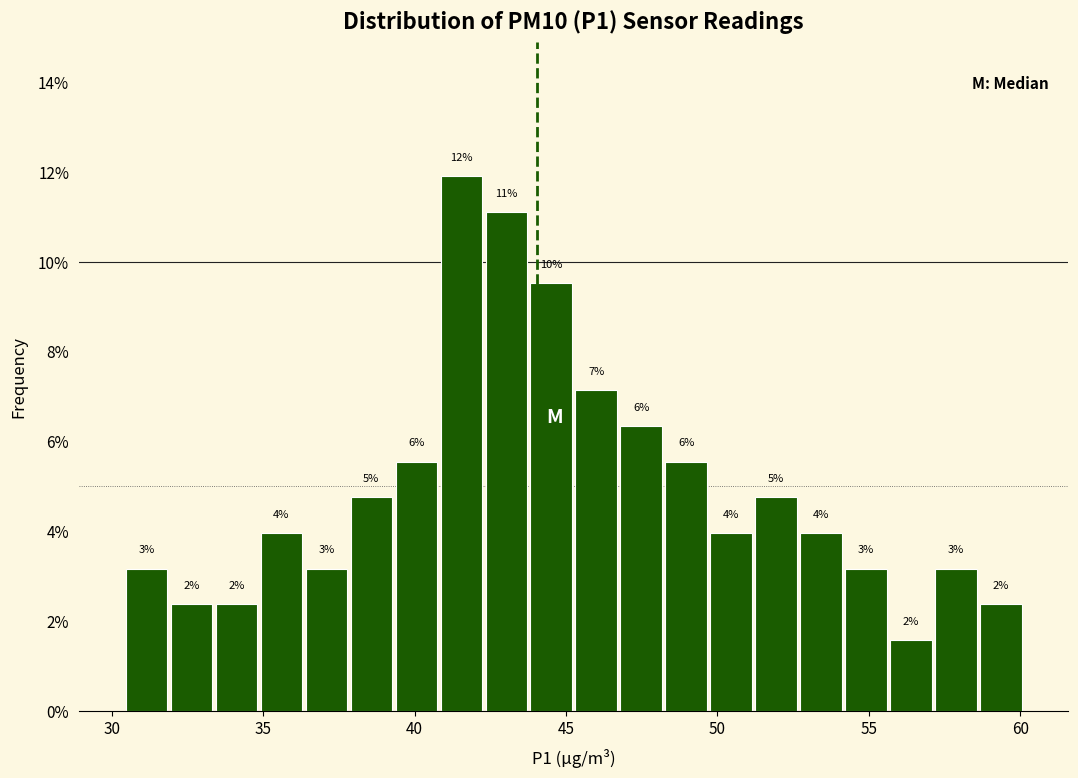

Around what value on the x-axis is the tallest bar? Give the approximate position of its centre, as read against the axis.

41.5